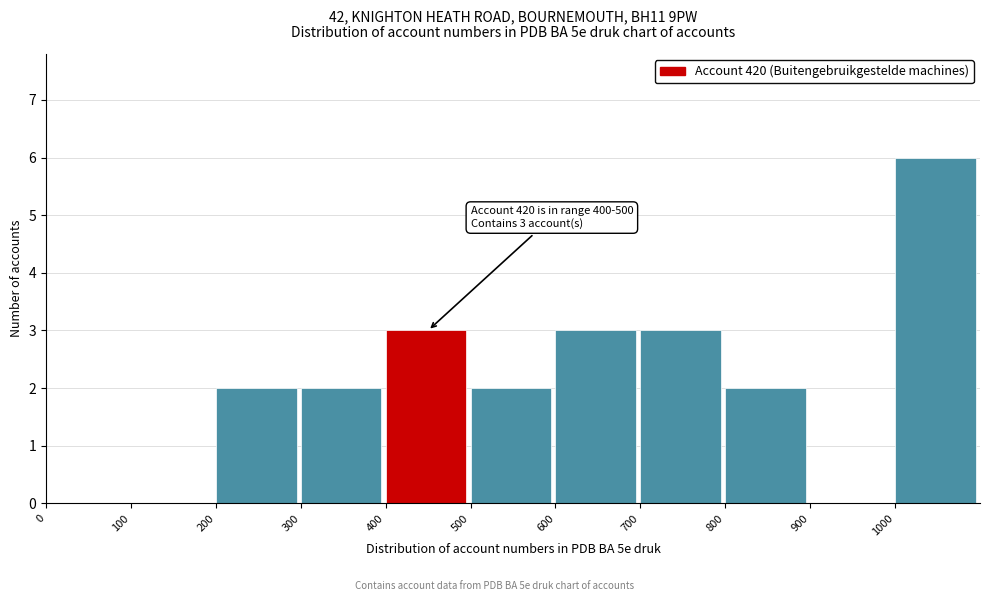

Which range on the x-axis has the tallest bar?

1000 to 1100